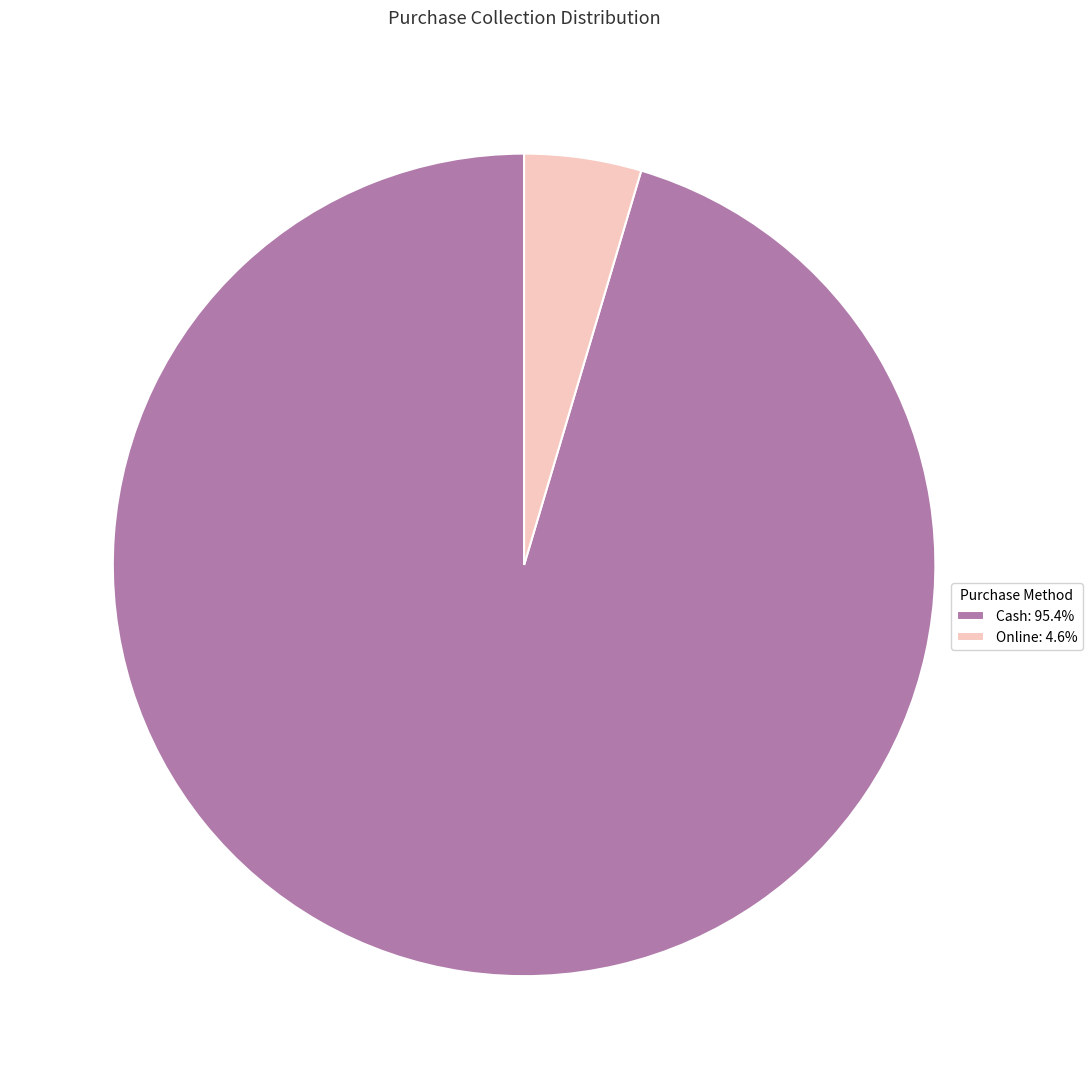

What is the smallest slice in the pie chart?

Online